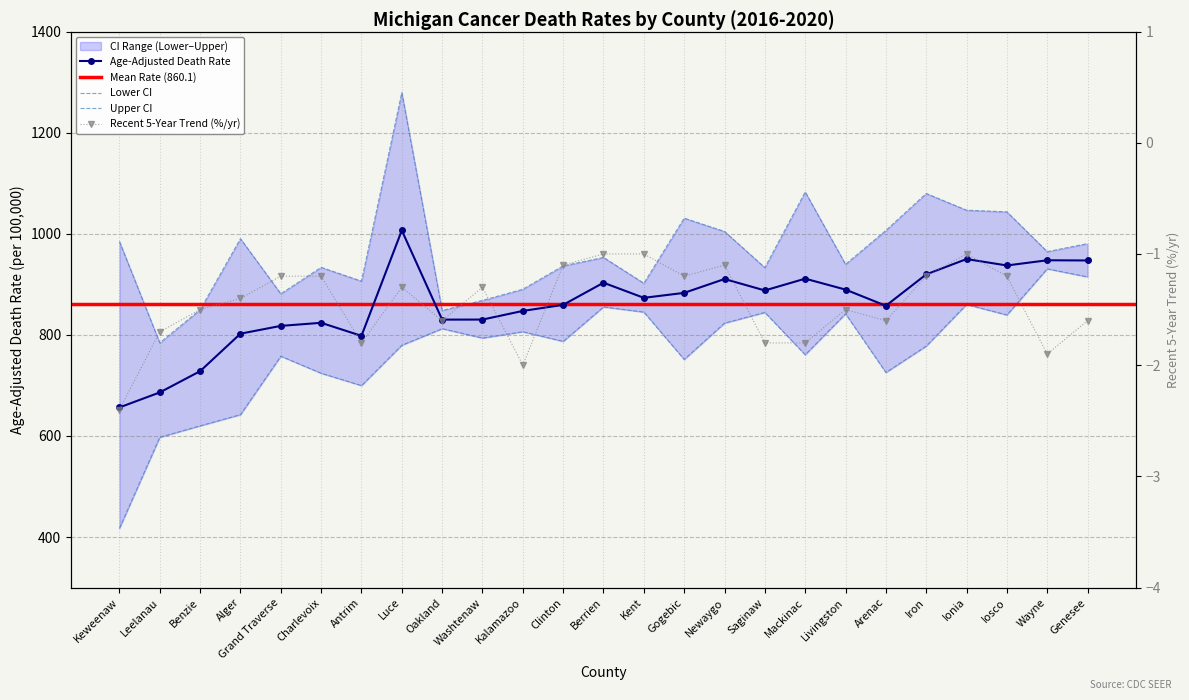

What is the difference between the maximum and minimum values in the Lower CI series?

513.4